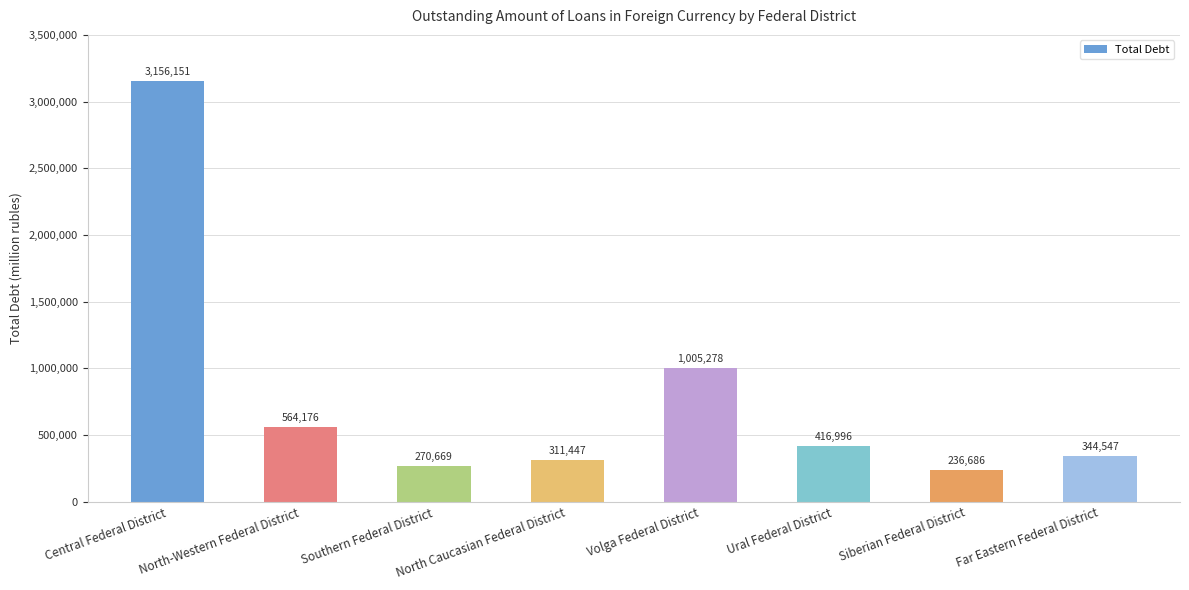

What is the label of the 6th bar from the left?

Ural Federal District